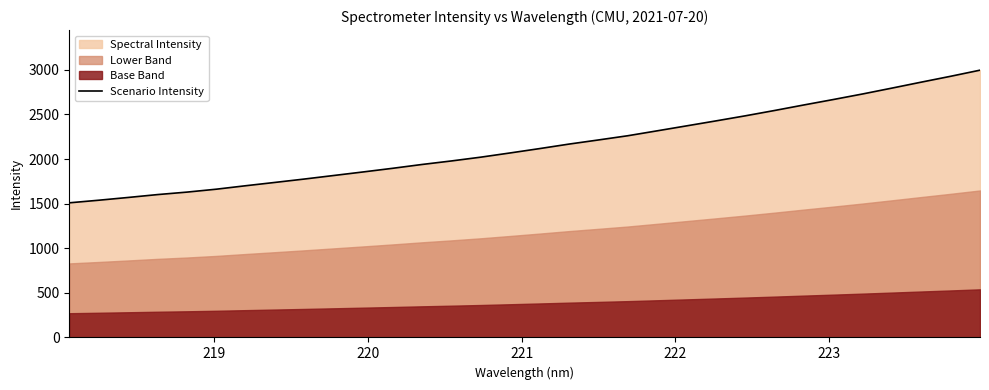

How many categories are shown in the chart?

32